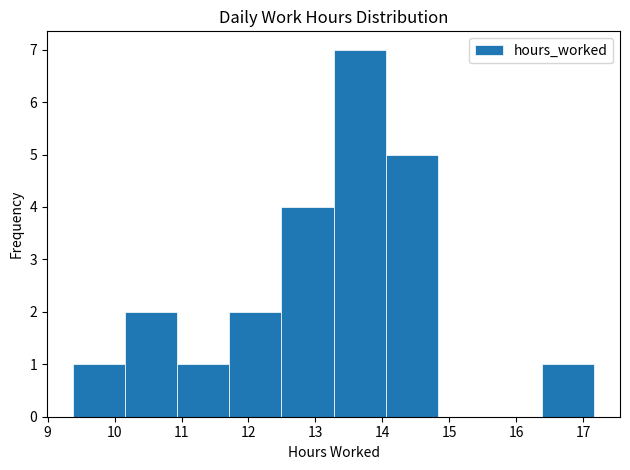

Which range on the x-axis has the tallest bar?

13.3 to 14.0